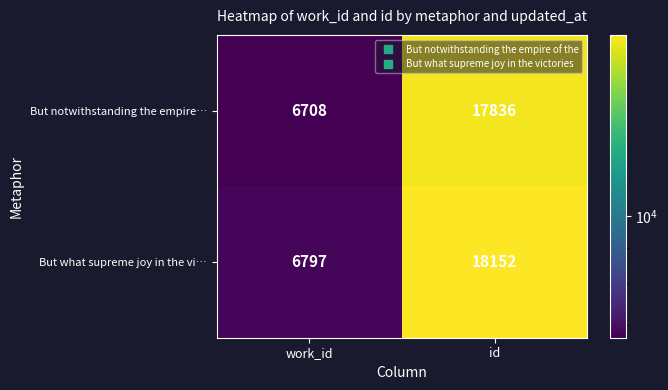

What is the smallest value displayed?

6708